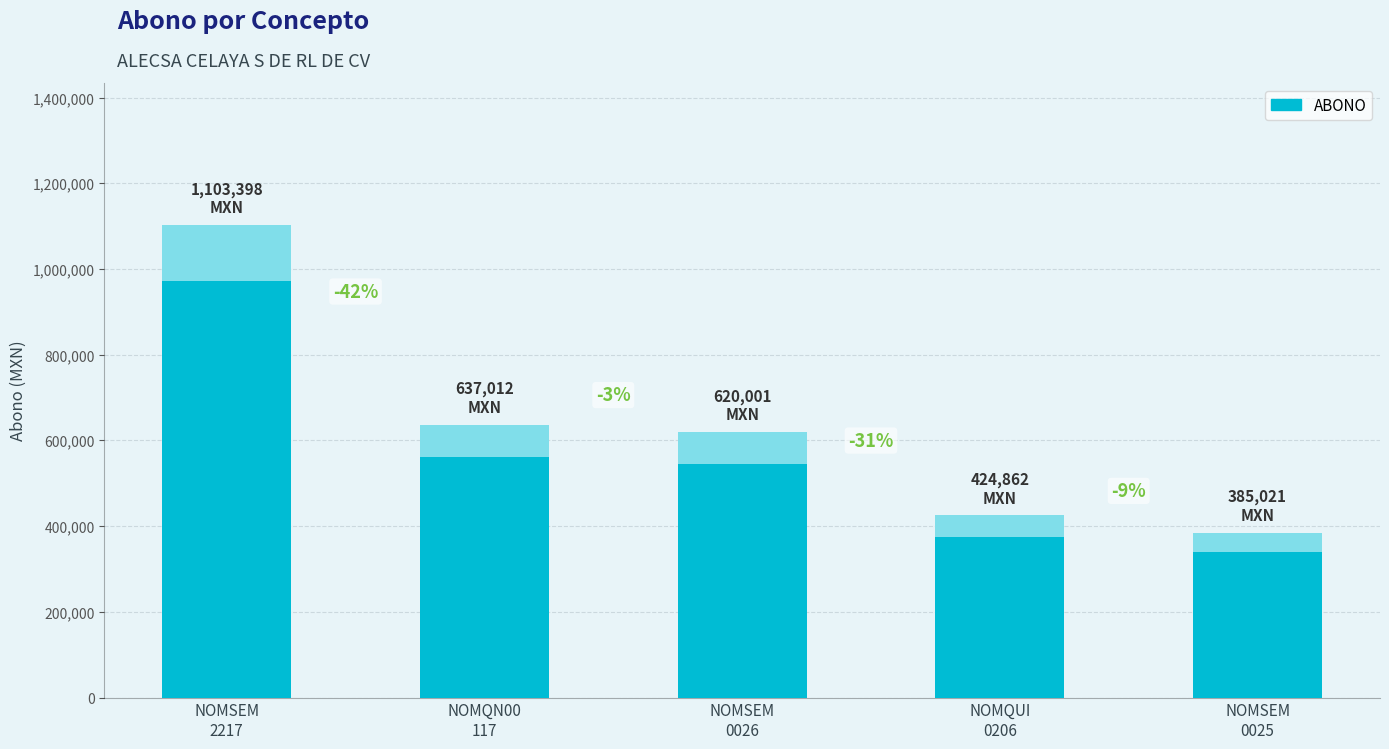

What is the sum of all values?

3170294.8